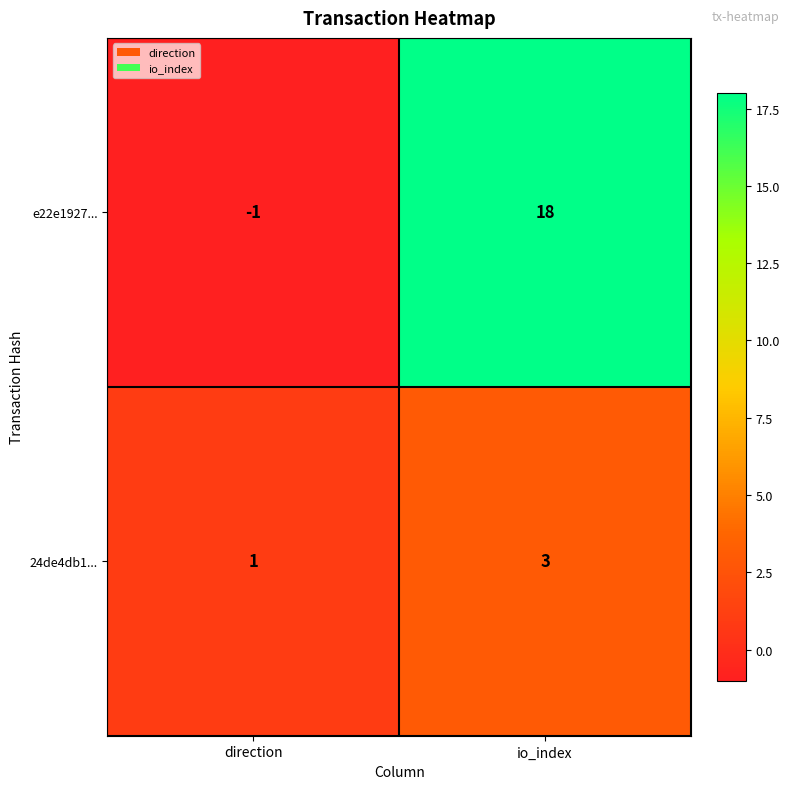

What is the difference between the maximum and minimum values in the e22e1927... series?

19